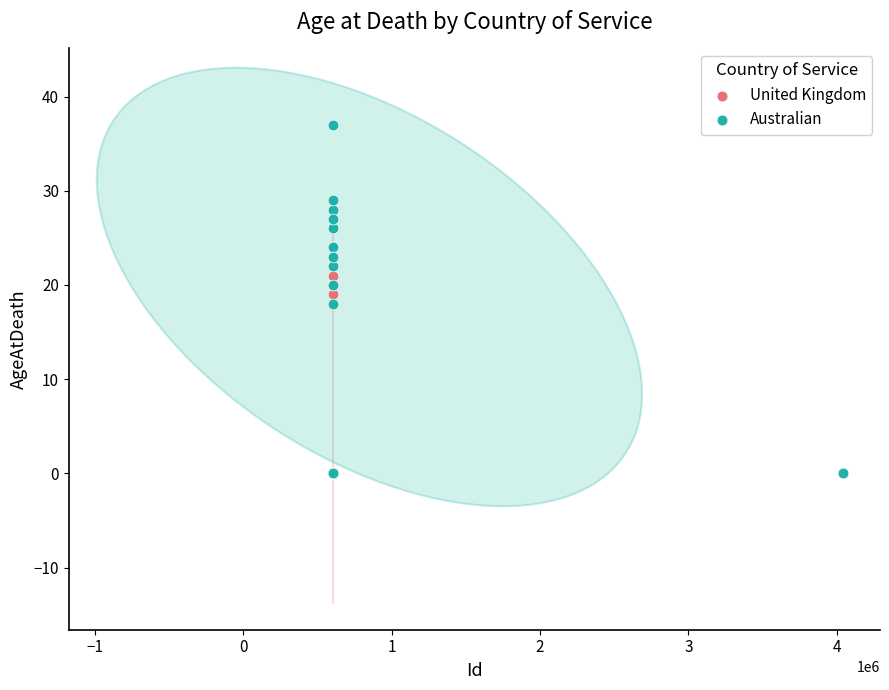

Which series contains the highest Y value?

Australian